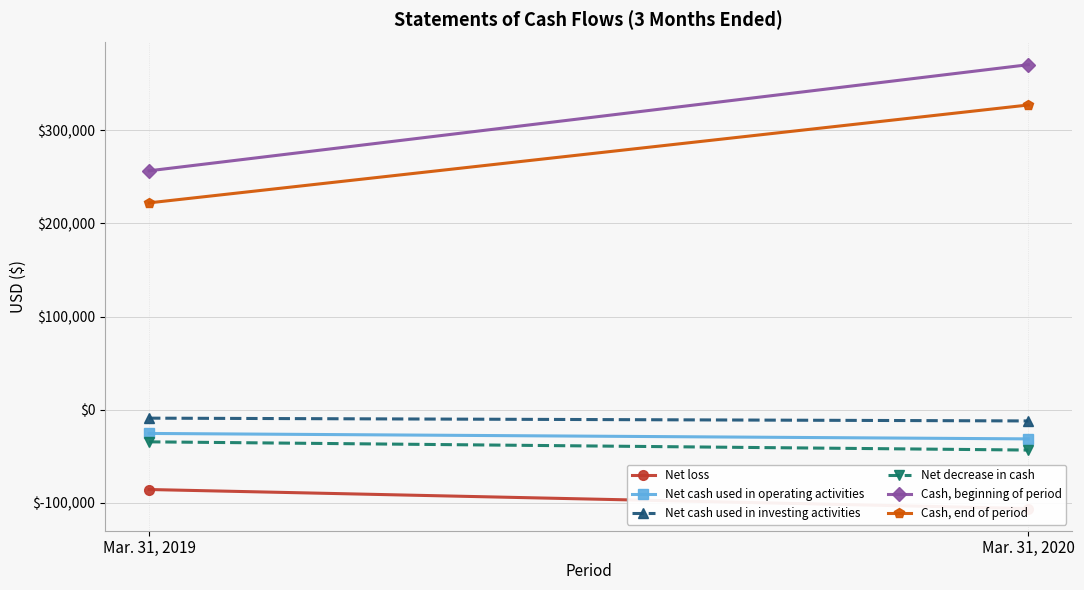

At which label does Net loss reach its minimum?

Mar. 31, 2020